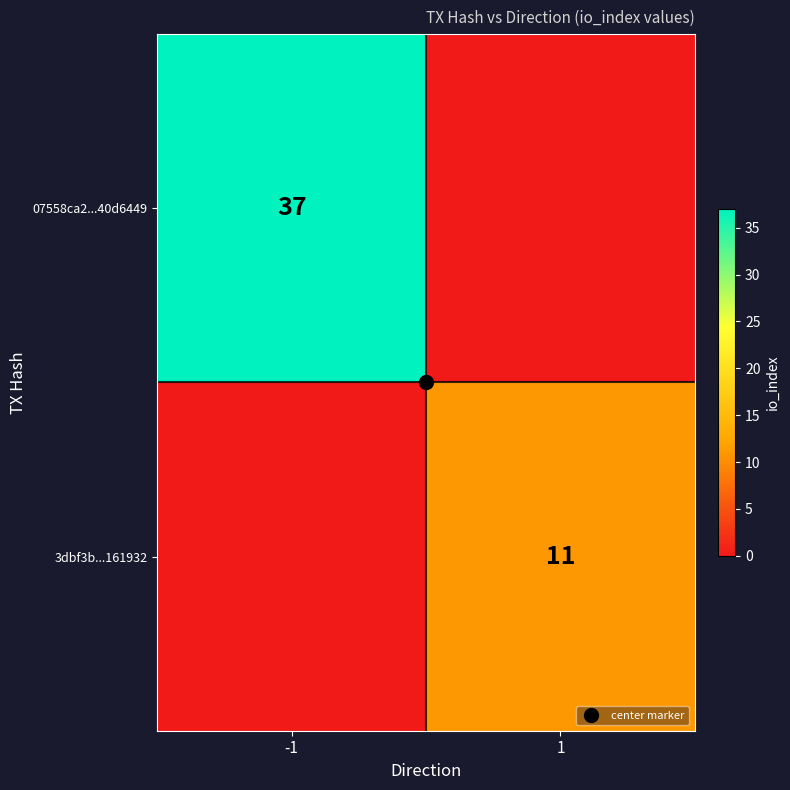

At -1, list the series in order from smallest to largest.

3dbf3b...161932, 07558ca2...40d6449